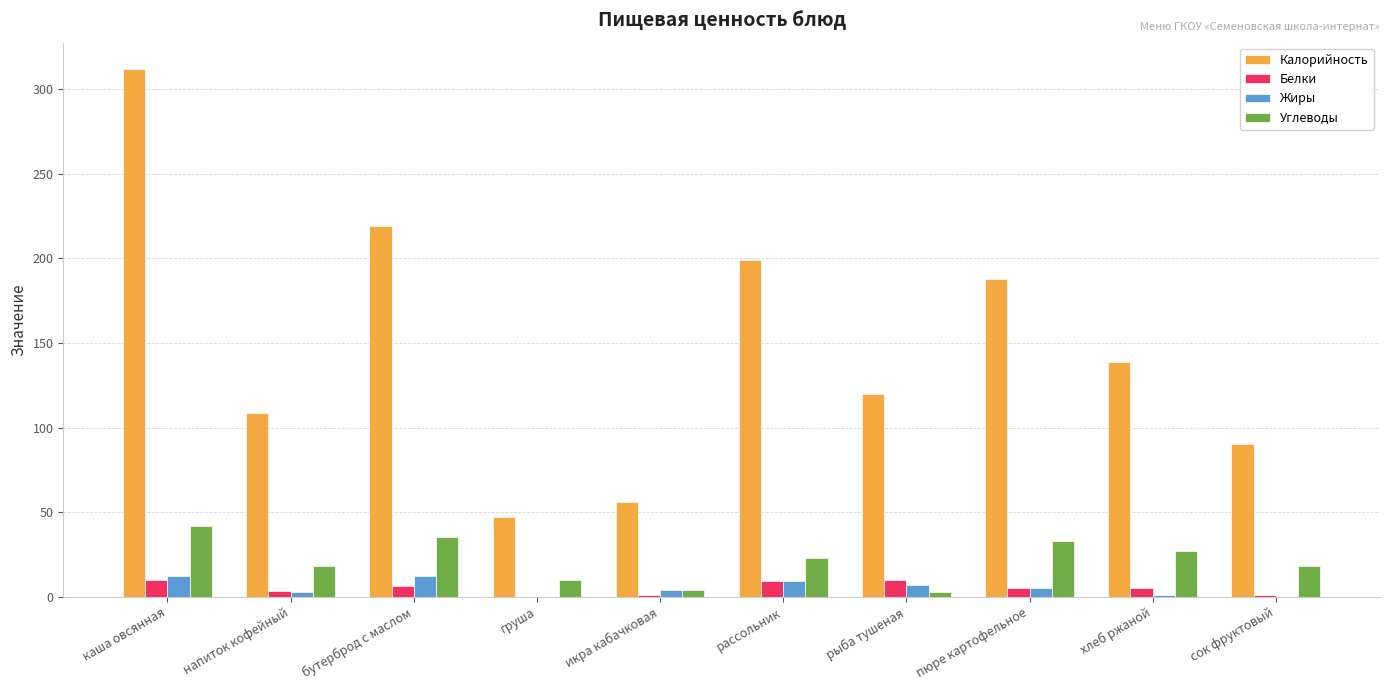

What is the sum of all Углеводы values?

213.0